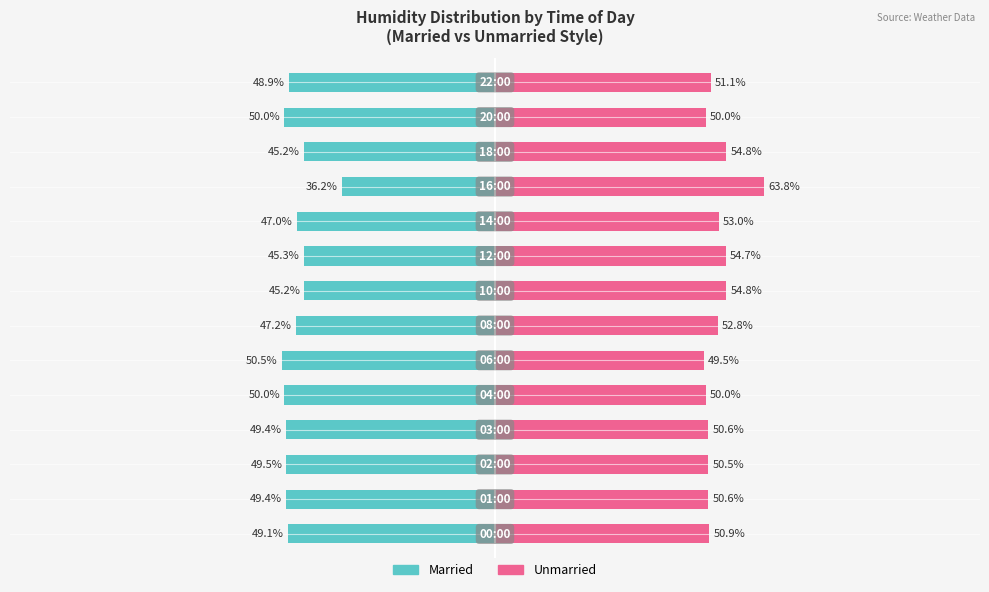

What is the sum of the Unmarried values at 0 and 1?

101.4